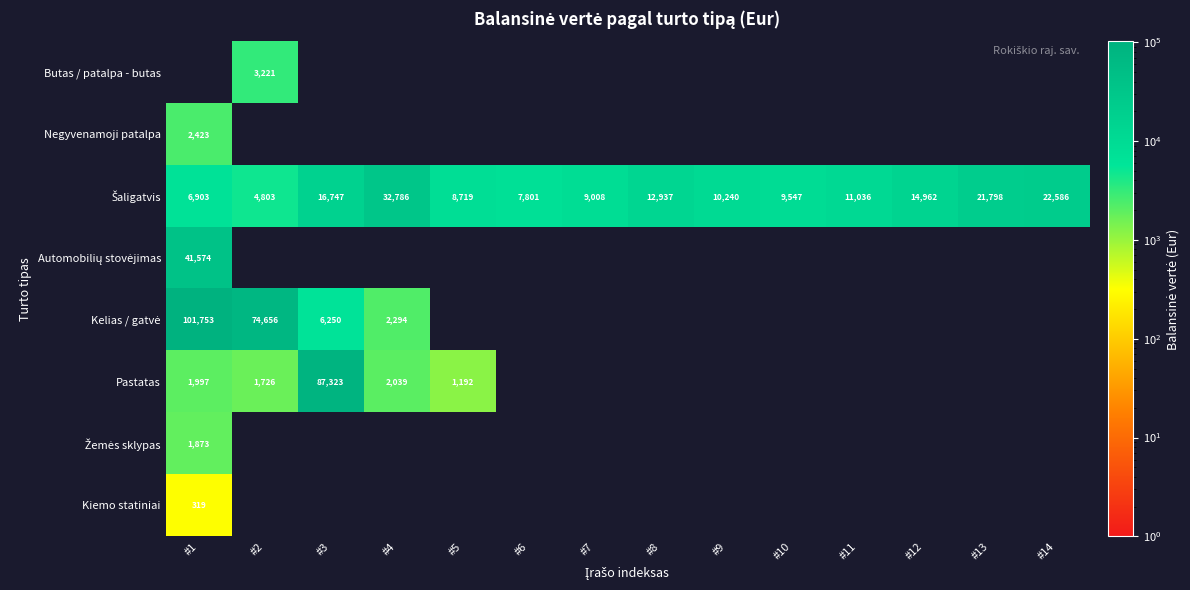

Which series has the largest range (max minus min)?

Kelias / gatvė